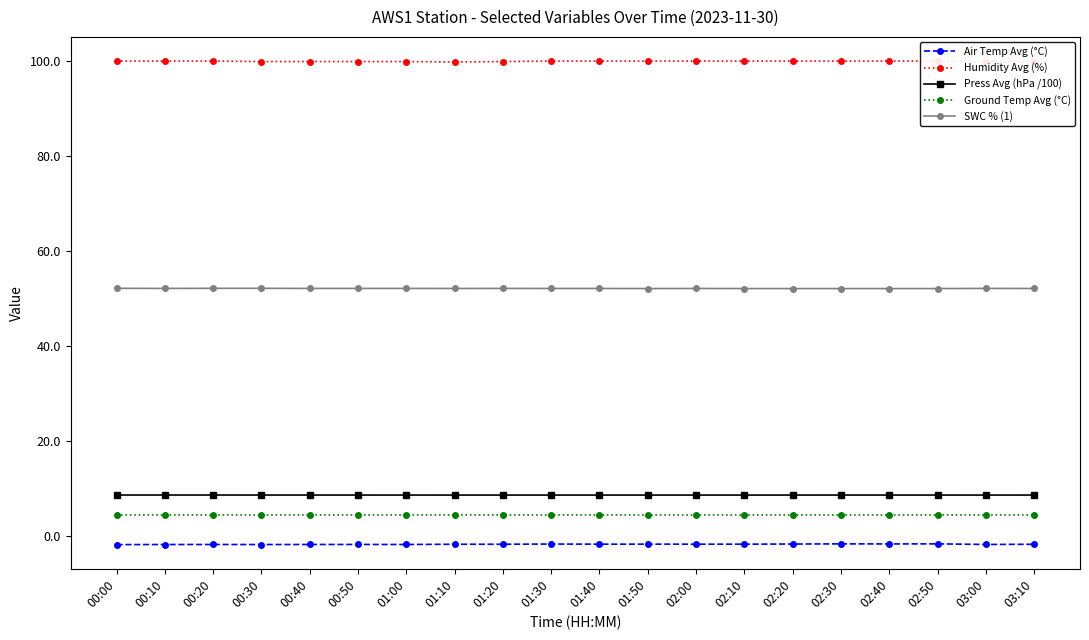

Is it true that SWC % (1) equals 79.9 at 00:50?

False